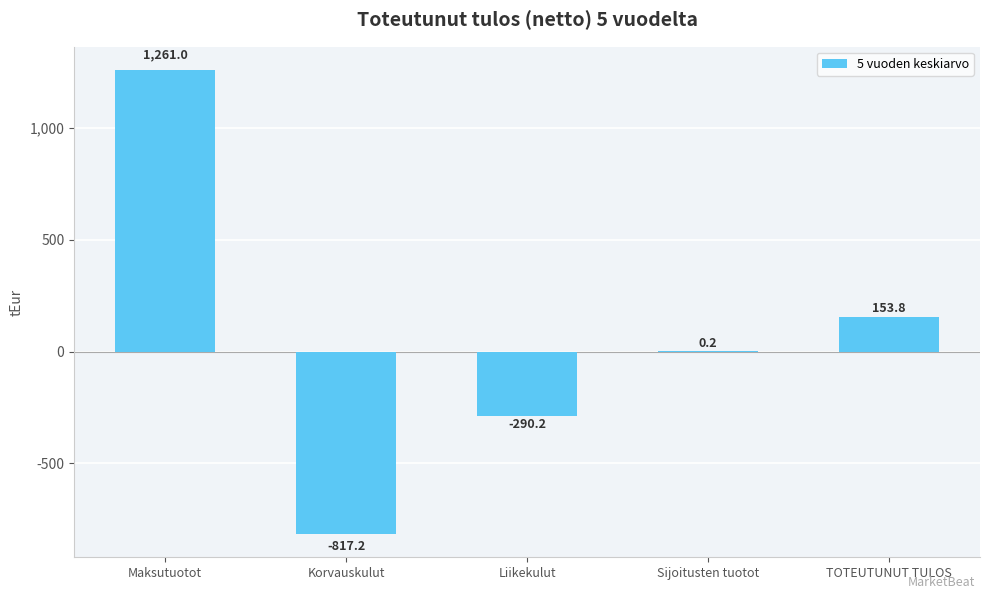

What is the difference between the values at Korvauskulut and Maksutuotot?

2078.2